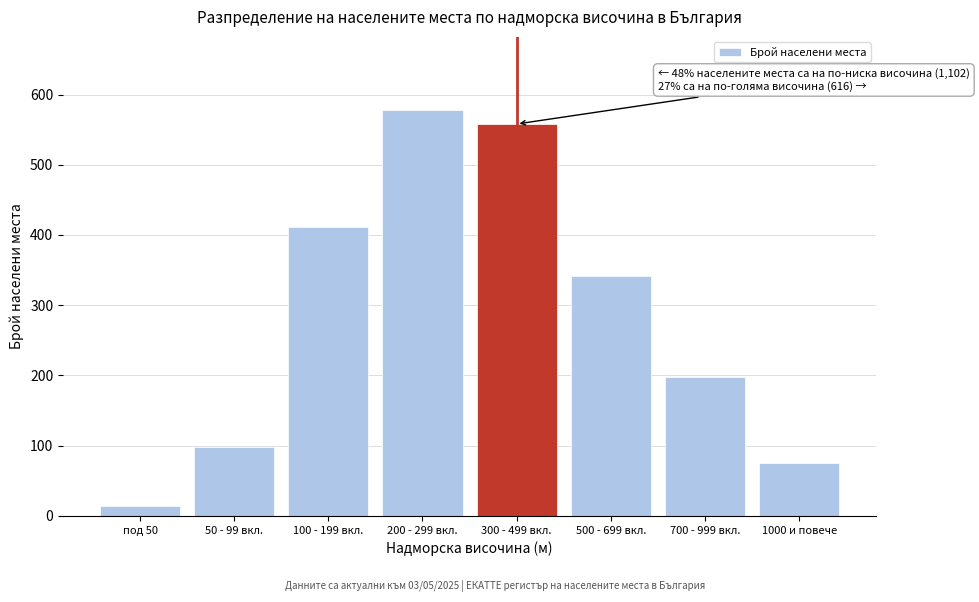

Reading left to right, what are all the values shown in this chart?

под 50=14	50 - 99 вкл.=98	100 - 199 вкл.=412	200 - 299 вкл.=578	300 - 499 вкл.=558	500 - 699 вкл.=342	700 - 999 вкл.=198	1000 и повече=76